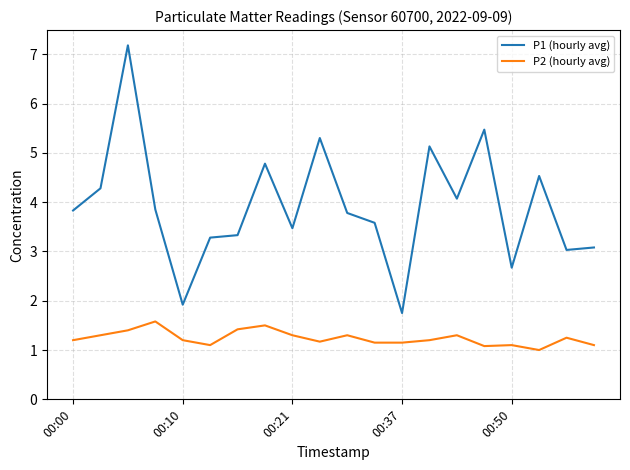

At how many categories does at least one series exceed 3?

17